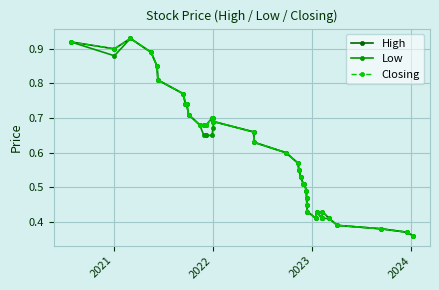

Does the chart have visible grid lines?

Yes